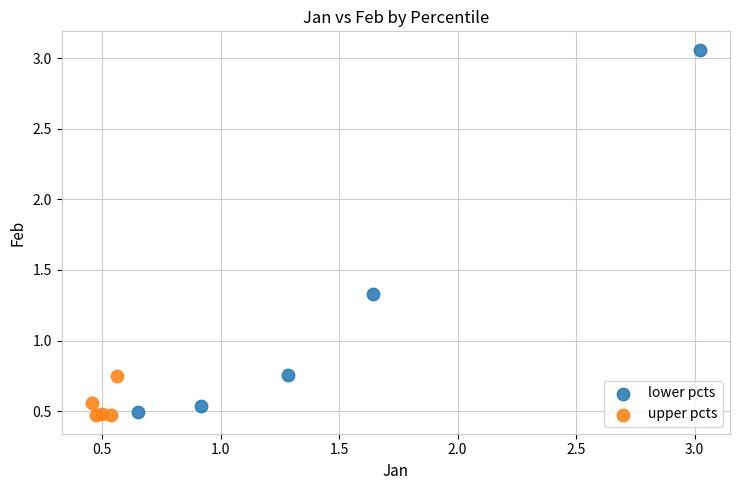

What are all the series names shown in the legend?

lower pcts, upper pcts